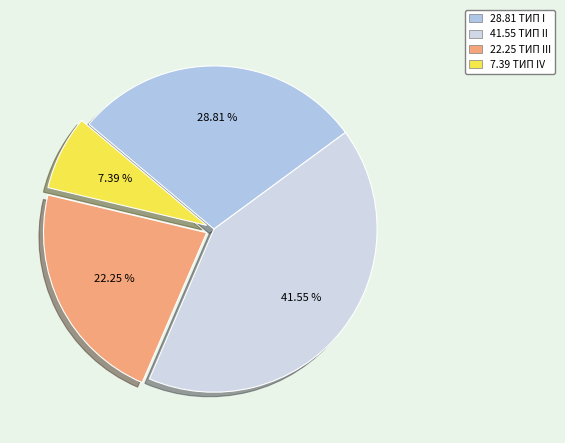

How many slices are in this pie chart?

4